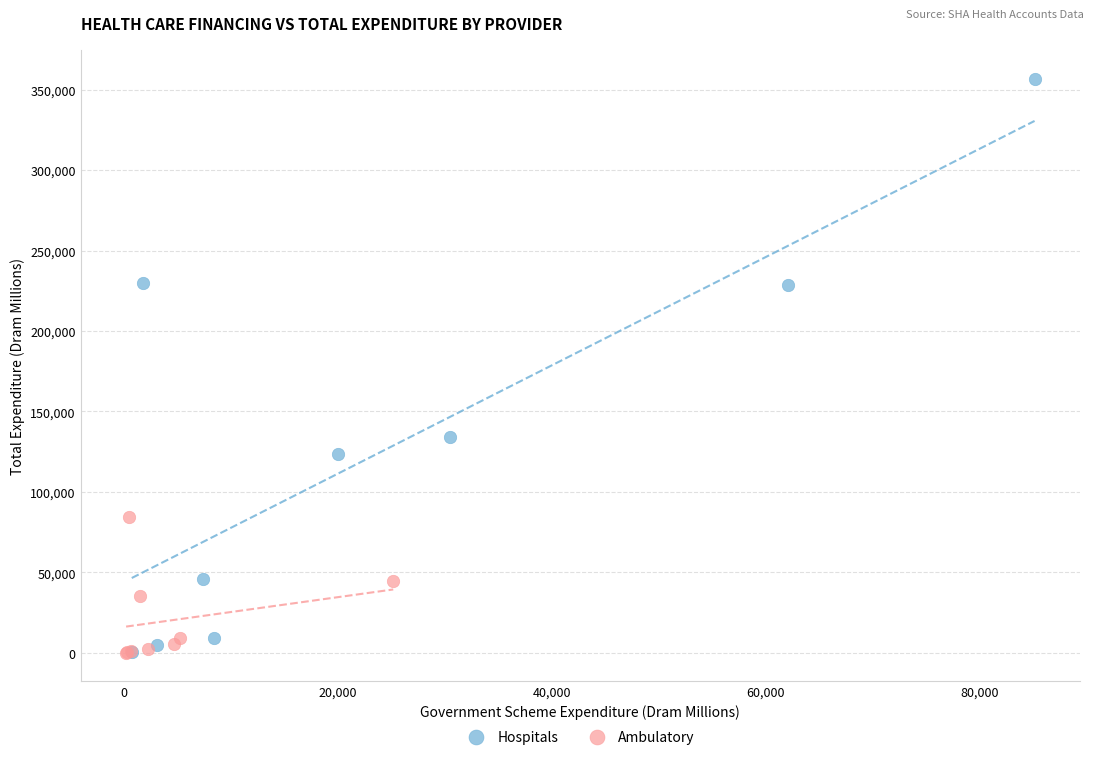

Which series has the widest spread of Y values?

Hospitals